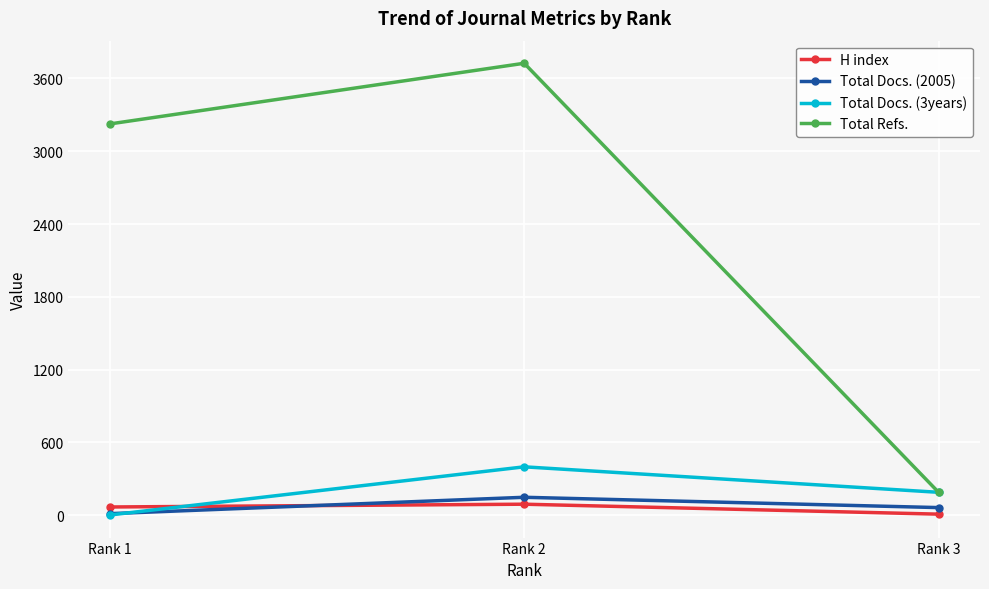

How many lines are shown in the chart?

4